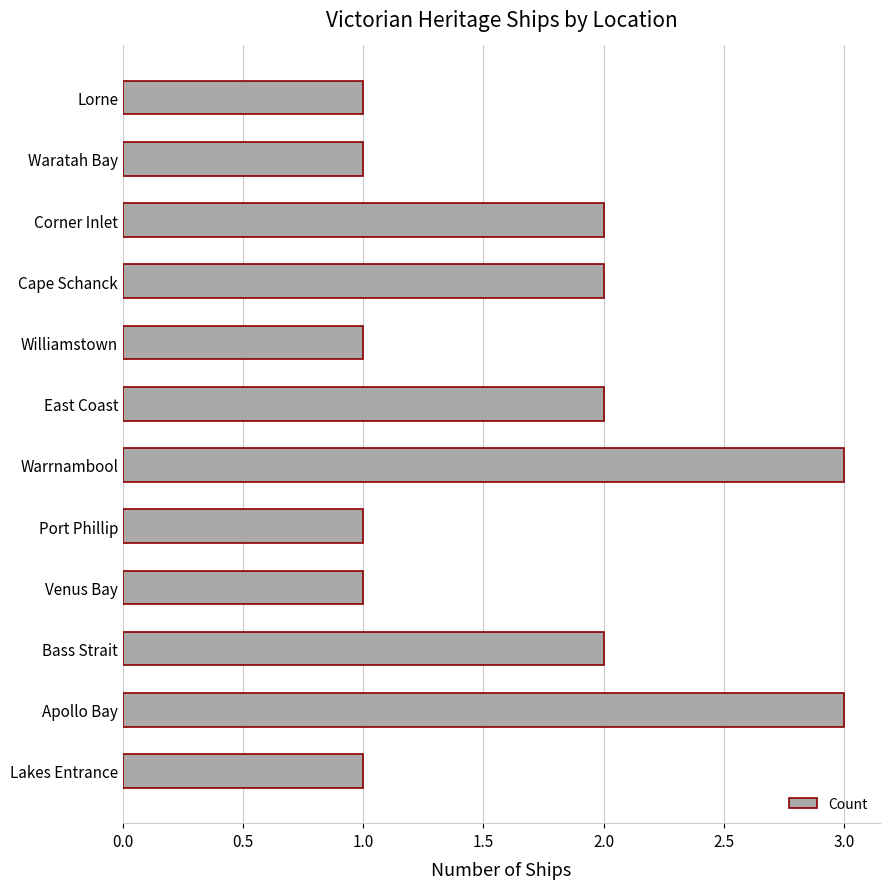

What is the maximum value shown in the chart?

3